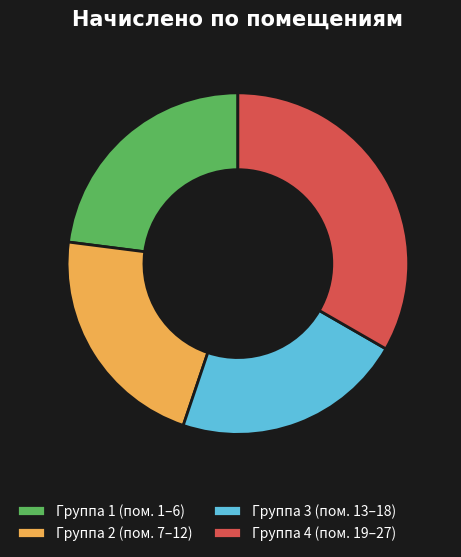

Is there a majority slice in this chart?

No